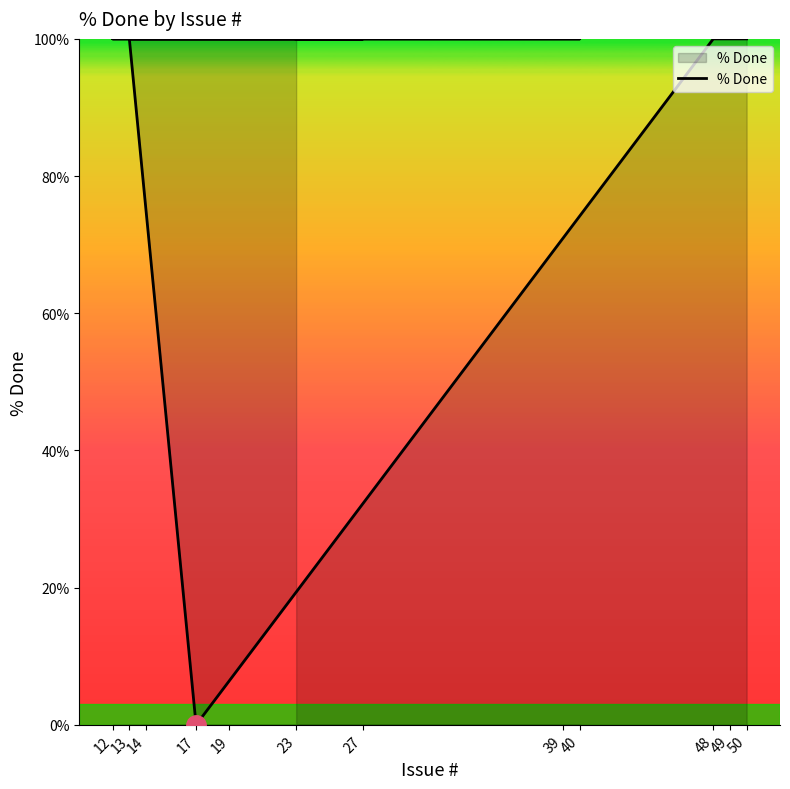

How many distinct data groups are displayed?

1